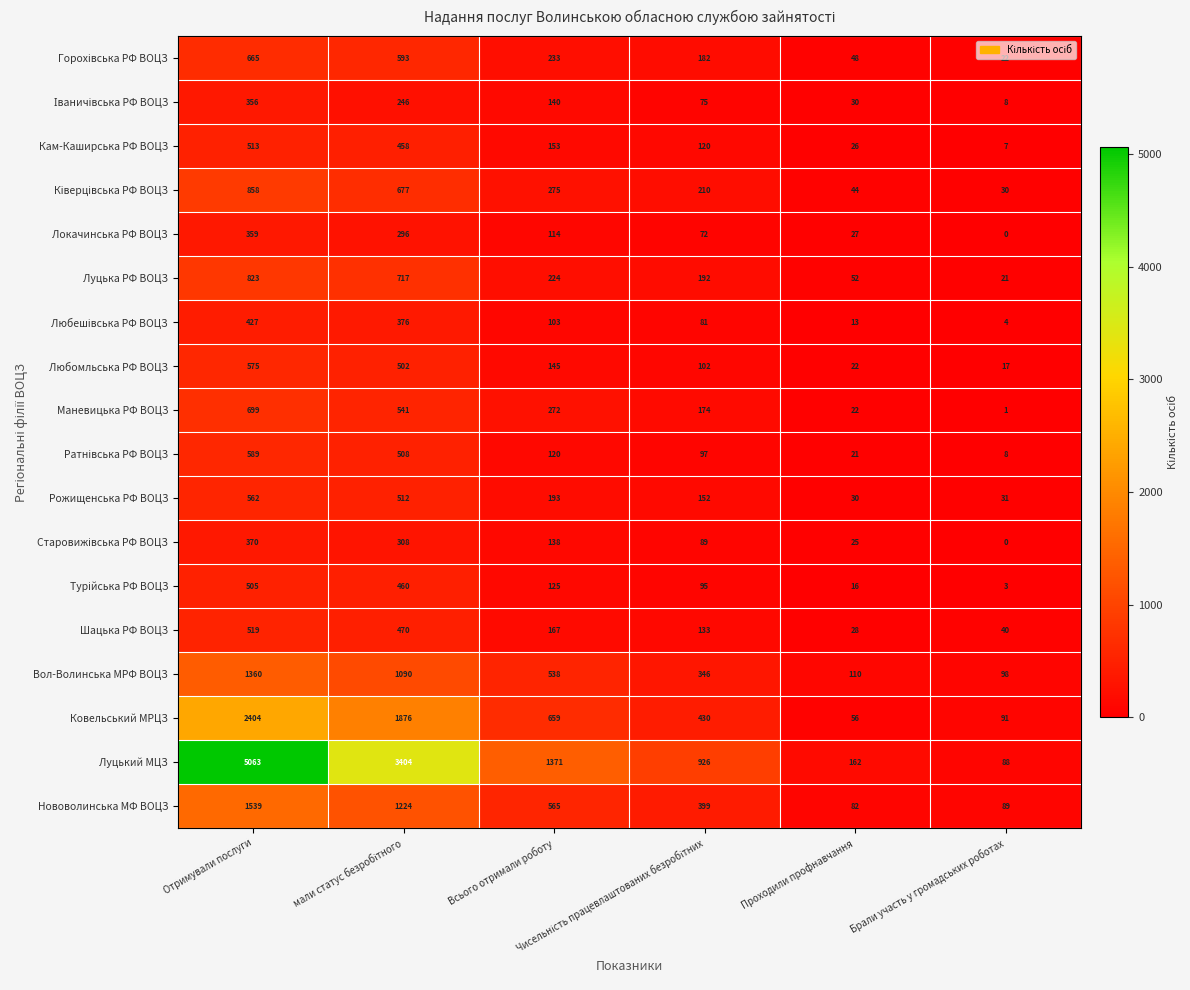

What is the average value of the Нововолинська МФ ВОЦЗ series?

650